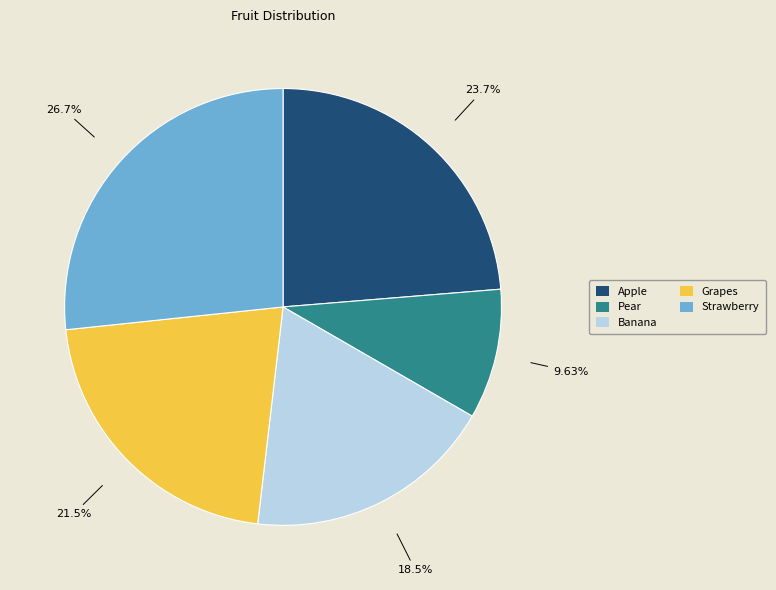

Is there any slice that represents more than half of the pie?

No